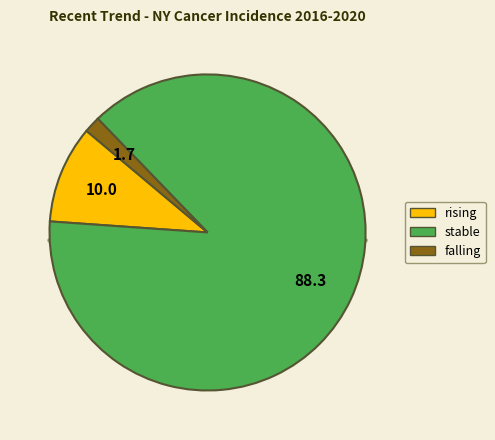

To the nearest percent, what is the combined percentage of rising and falling?

12%